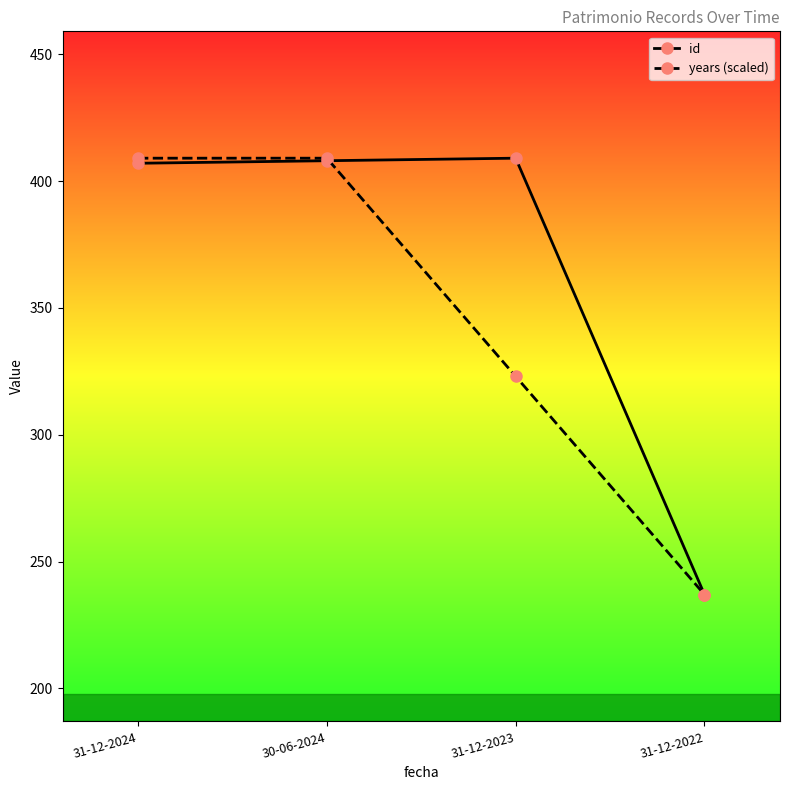

Which series has the largest total across all categories?

id